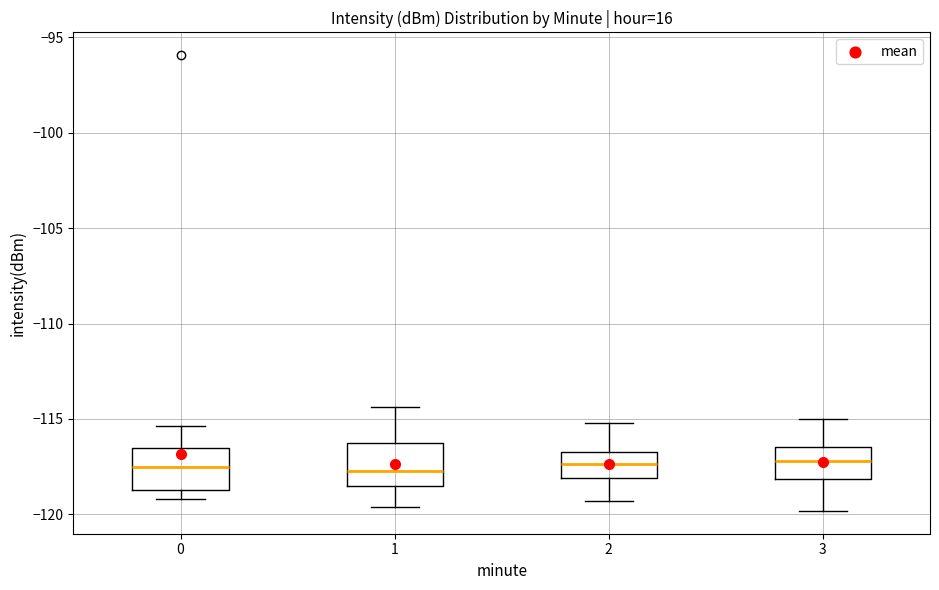

Reading left to right, transcribe this box plot: for each box, give where its median line is, the range the box spans, and where its two whiskers end, as read against the y-axis. The values are not printed on the chart, so give them approximately, as read against the axis.

0: median -117.5, box -118.5 to -116.5, whiskers -119.0 to -115.5
1: median -117.5, box -118.5 to -116.5, whiskers -119.5 to -114.5
2: median -117.5, box -118.0 to -117.0, whiskers -119.5 to -115.0
3: median -117.0, box -118.0 to -116.5, whiskers -120.0 to -115.0